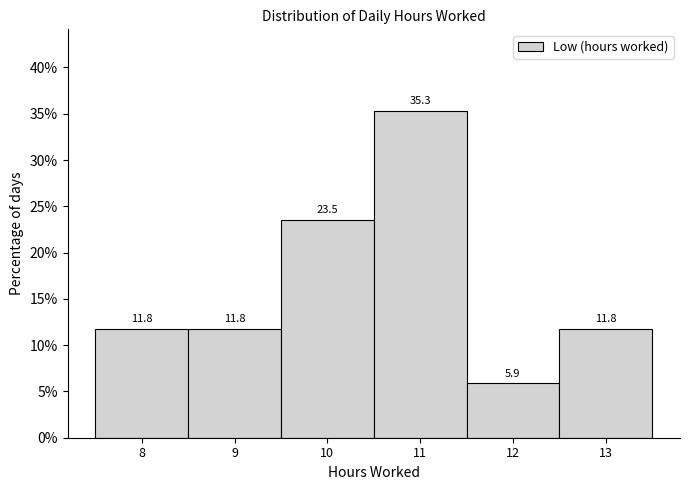

Reading right to left, list all the values displayed in this chart.

13=11.8	12=5.9	11=35.3	10=23.5	9=11.8	8=11.8